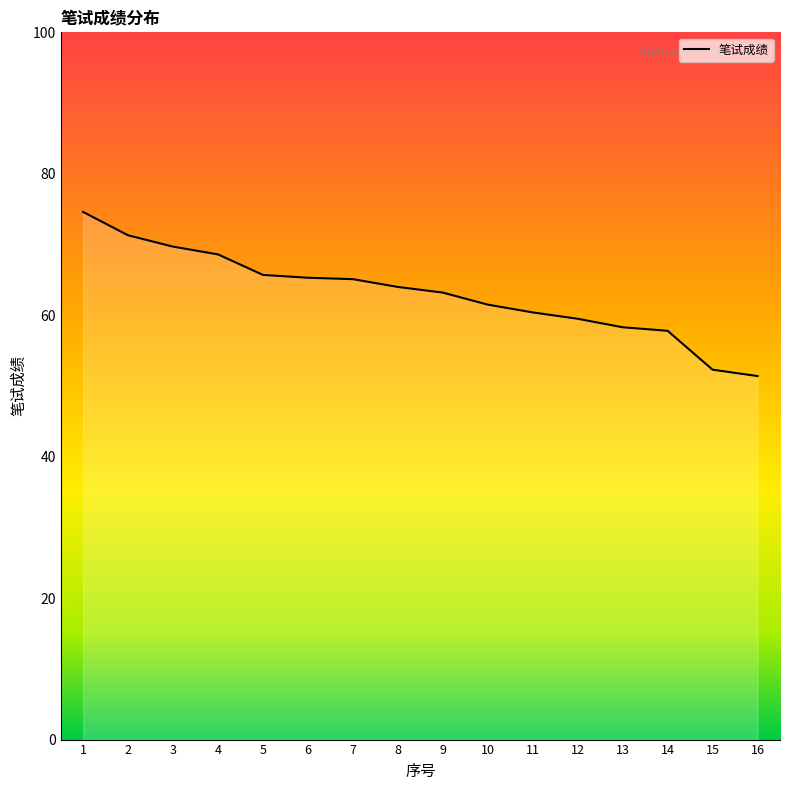

Is it true that the value at 12 is 59.5?

True